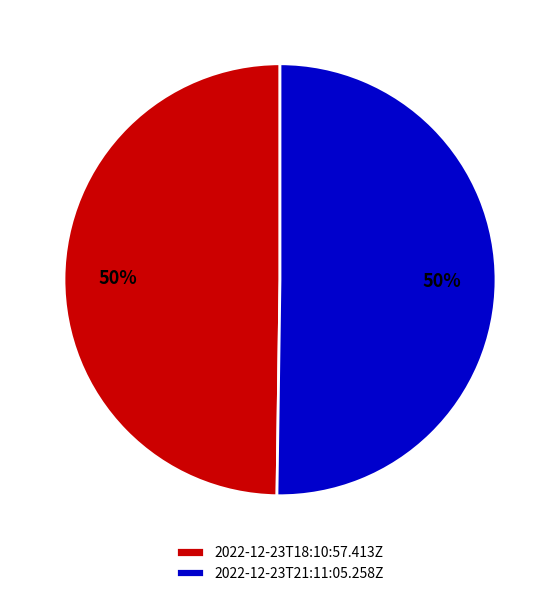

True or false: 2022-12-23T18:10:57.413Z accounts for 50% of the total.

True